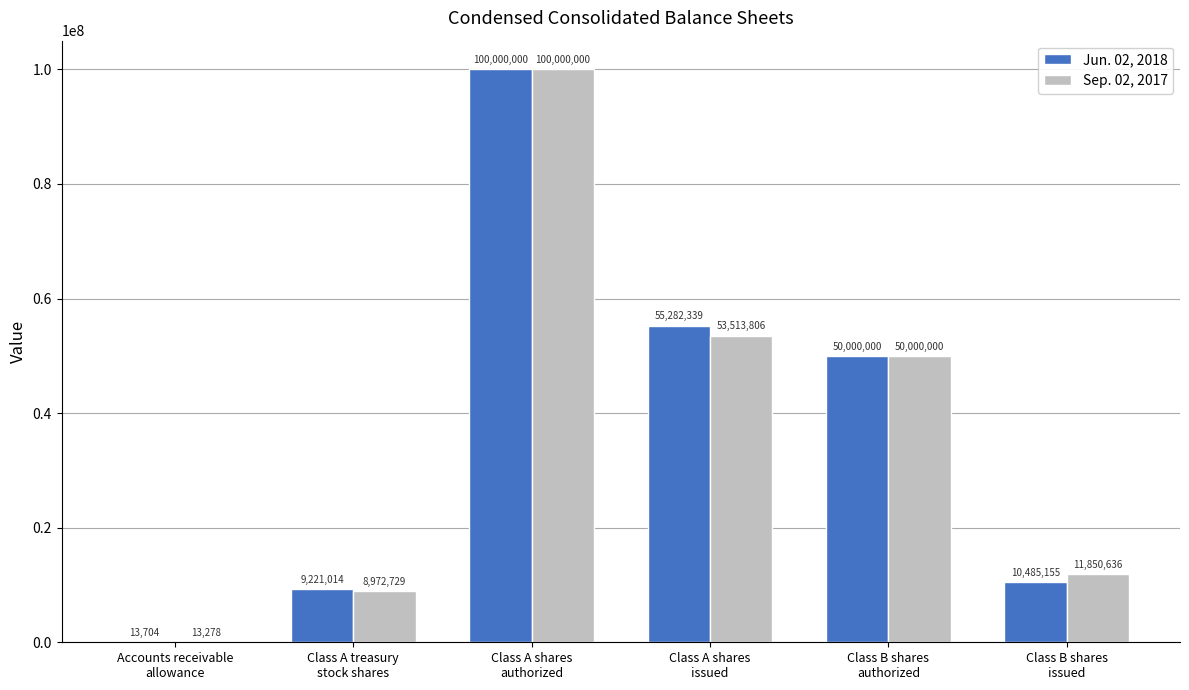

Which series has the largest total across all categories?

Jun. 02, 2018